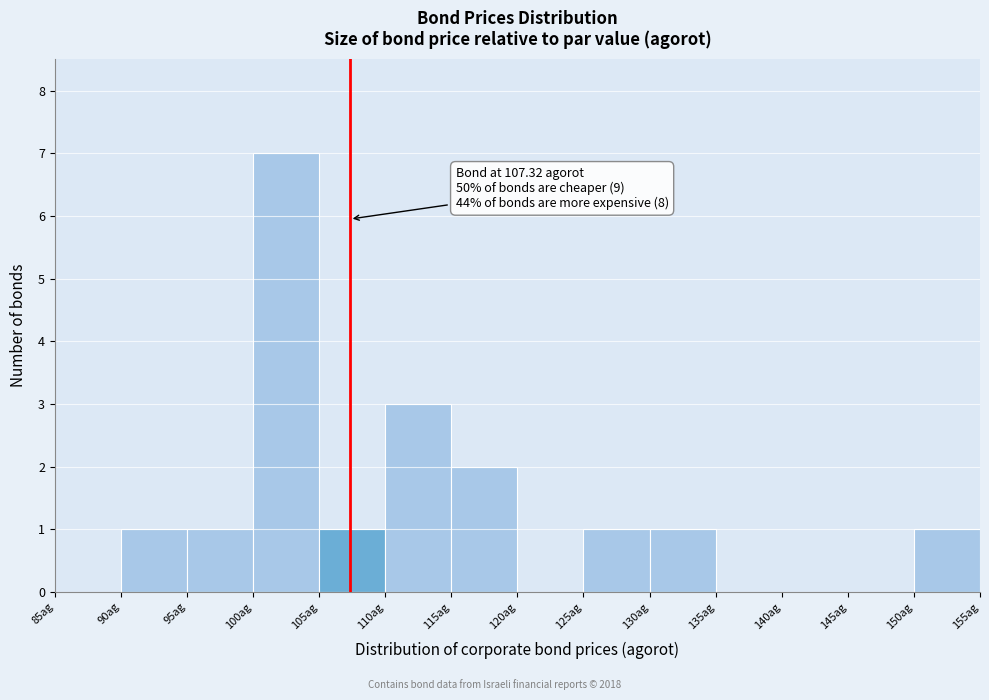

Over which range of the x-axis is the bar tallest?

100 to 105